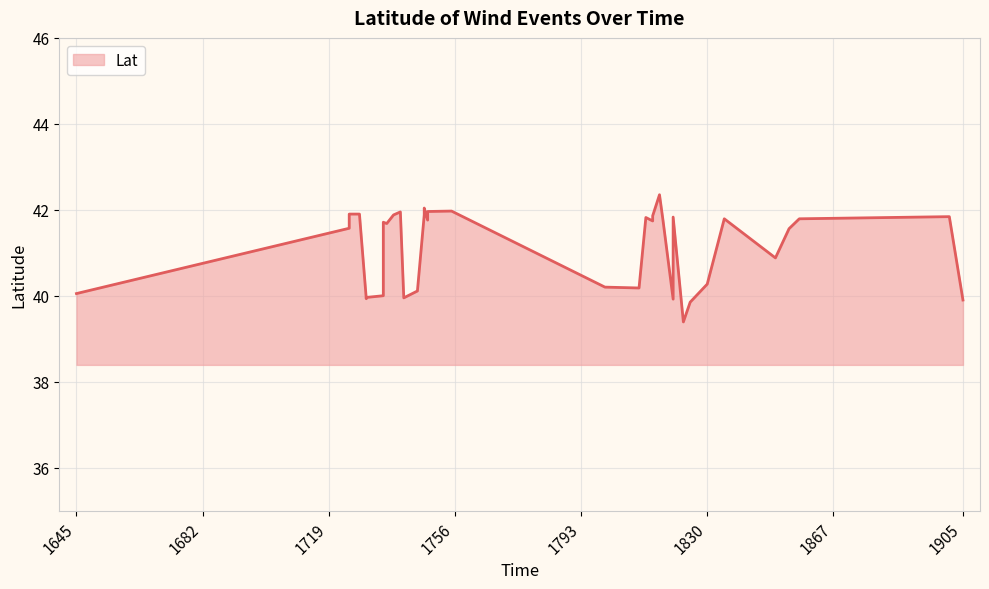

Rank the categories by value from highest to lowest.

1816, 1747, 1755, 1748, 1740, 1747, 1725, 1728, 1738, 1747, 1748, 1814, 1901, 1820, 1812, 1835, 1857, 1817, 1748, 1748, 1814, 1735, 1735, 1736, 1725, 1854, 1850, 1830, 1800, 1810, 1745, 1645, 1735, 1730, 1741, 1730, 1820, 1905, 1825, 1823